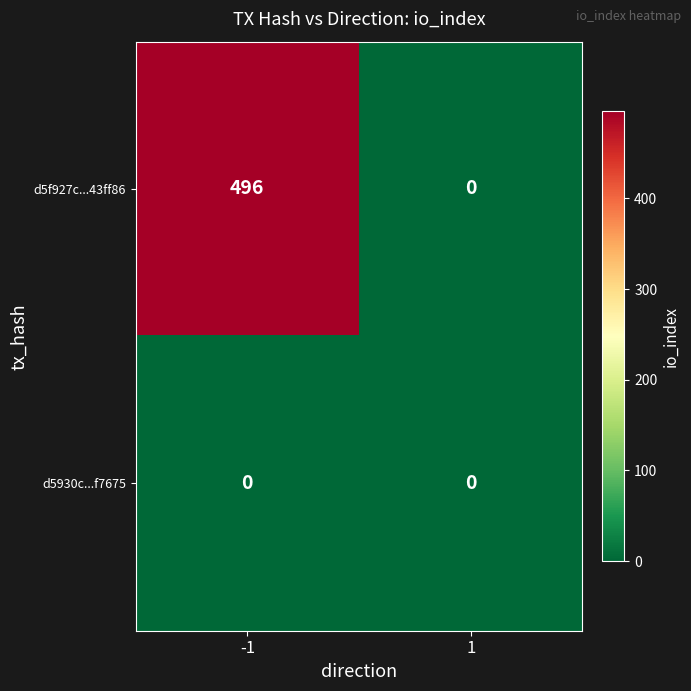

List the series in order of their overall mean, highest first.

d5f927c...43ff86, d5930c...f7675